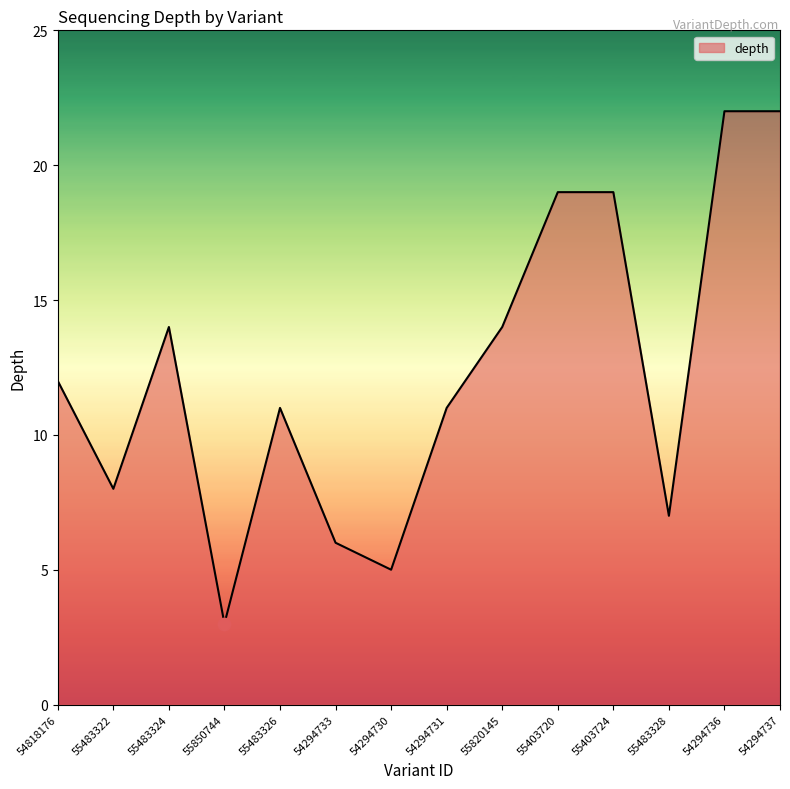

What is the change in value from 55483322 to 54294736?

+14